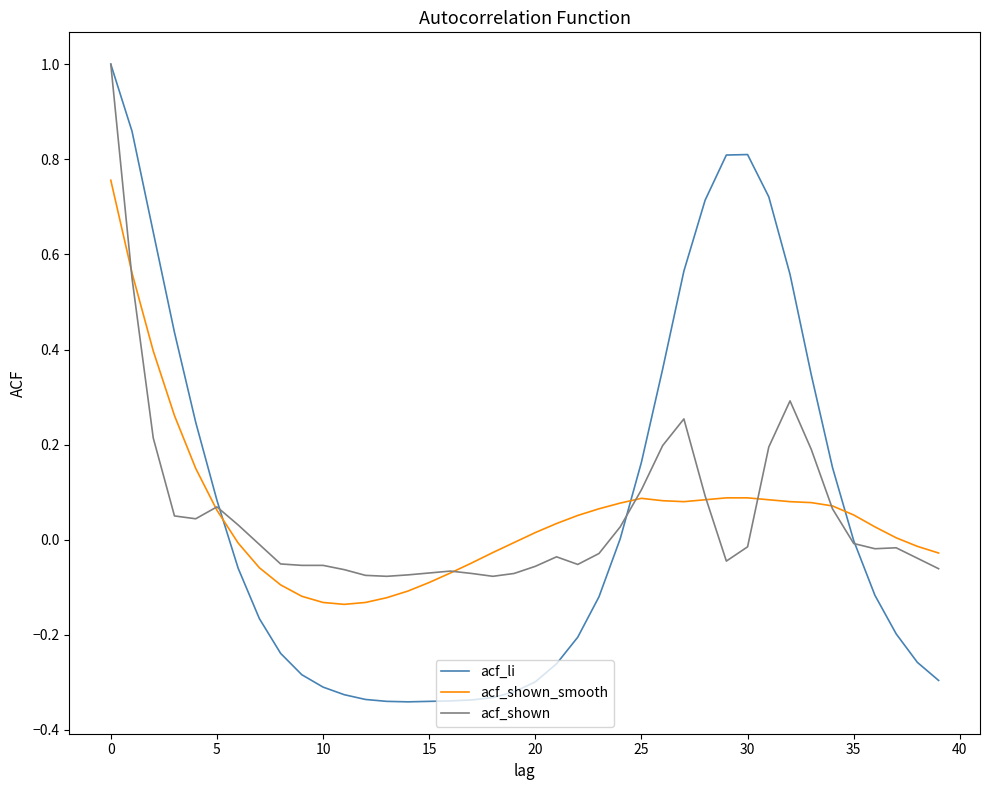

What is the maximum value shown in the chart?

1.0